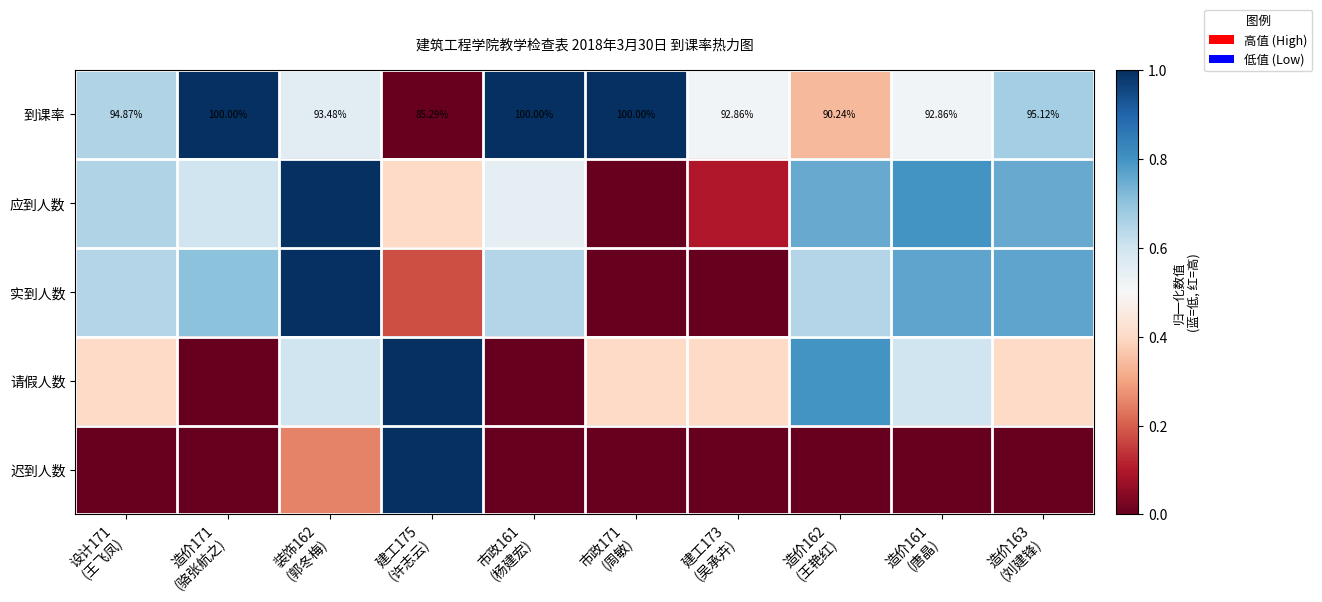

Between 装饰162
(郭冬梅) and 建工175
(许志云), which is larger?

装饰162
(郭冬梅)